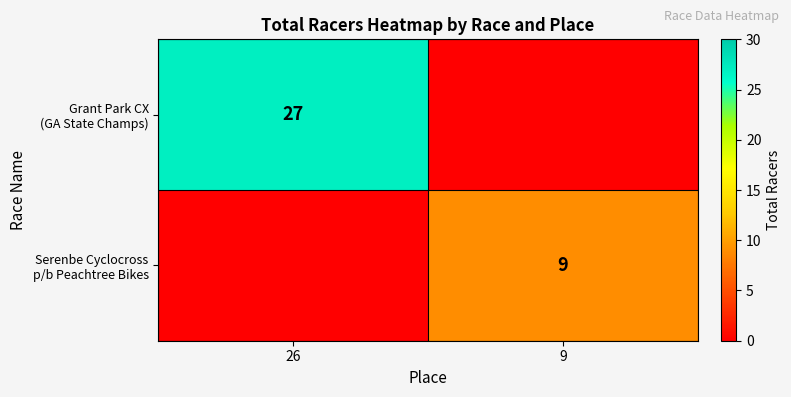

What is the maximum value shown in the chart?

27